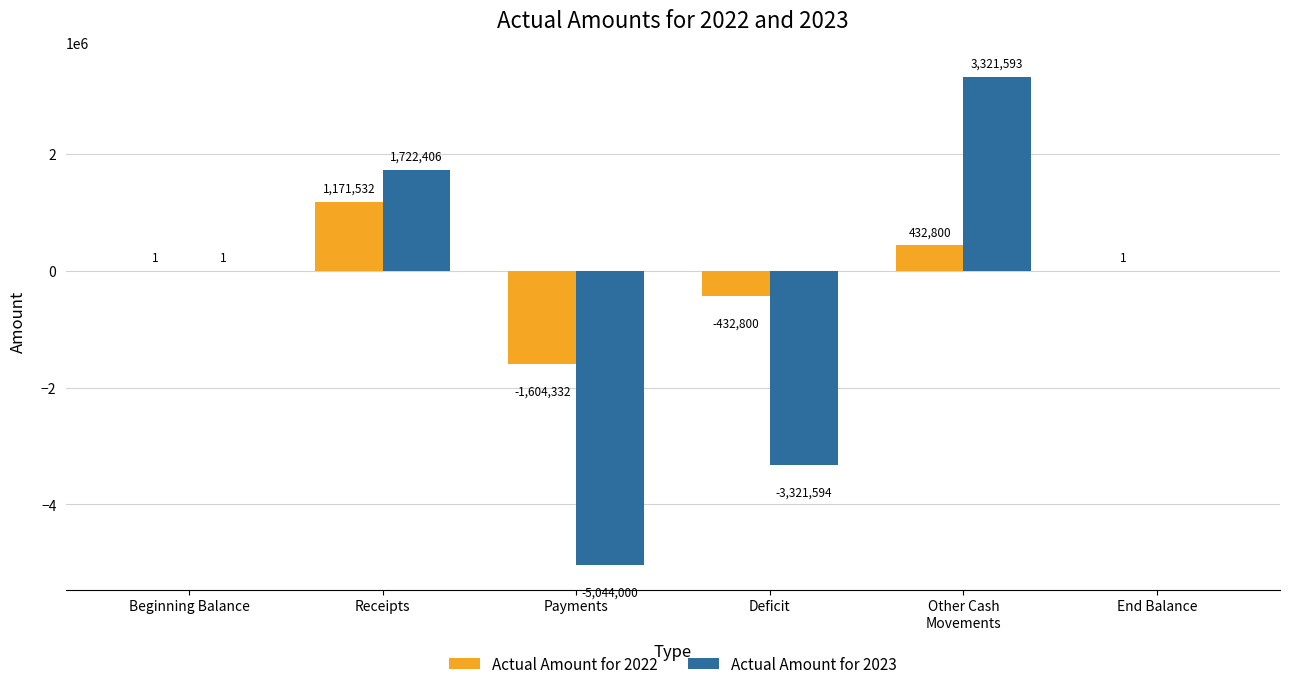

What is the greatest value displayed?

3321593